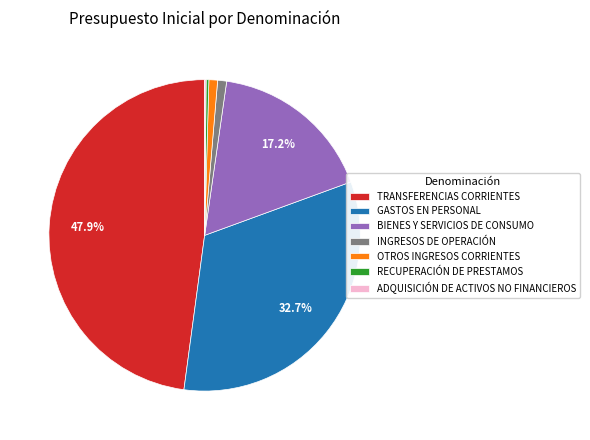

Between OTROS INGRESOS CORRIENTES and RECUPERACIÓN DE PRESTAMOS, which is larger?

OTROS INGRESOS CORRIENTES